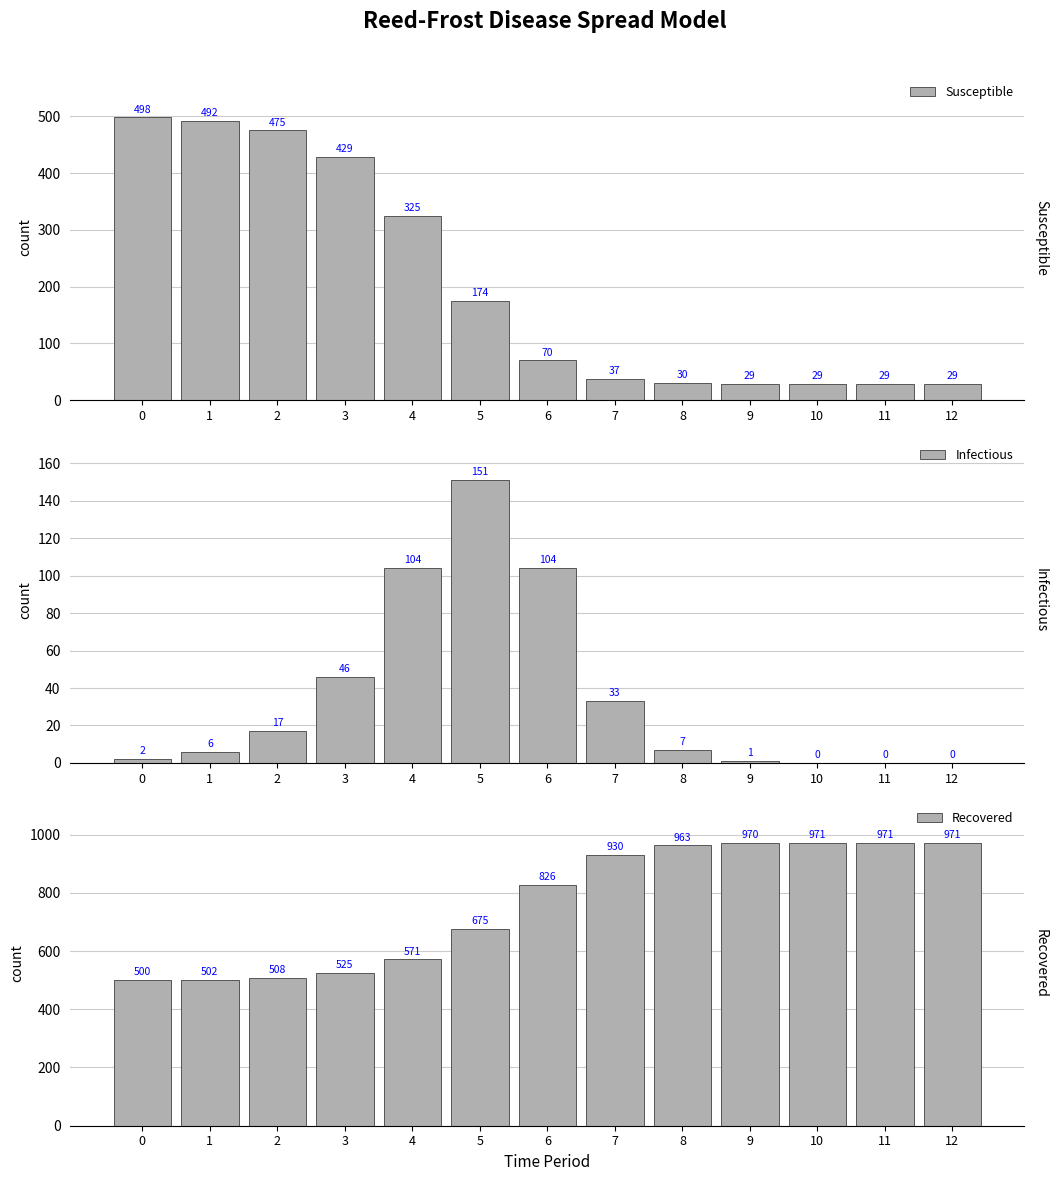

What is the total value across all series at 2?

1000